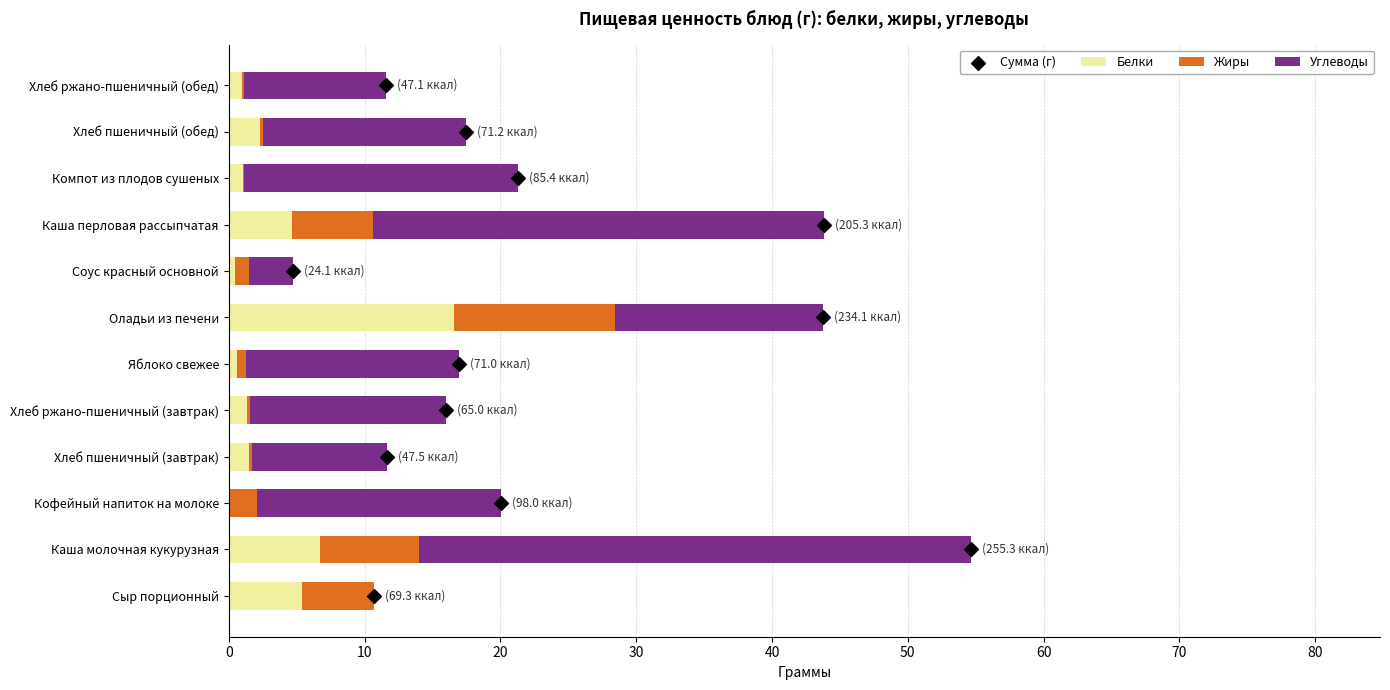

Which series has the largest total across all categories?

Углеводы